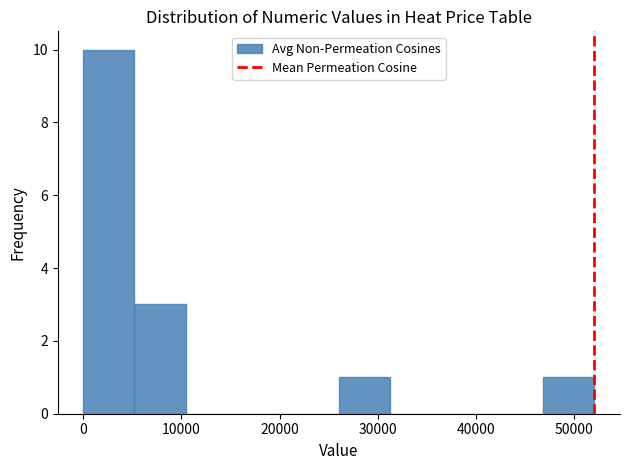

Reading left to right, transcribe this chart: for each bar, give the range it covers on the x-axis and its height. Neither the bar edges nor the heights are printed on the chart, so give them approximately, as read against the axes.

0 to 5000: 10
5000 to 10000: 3
10000 to 16000: 0
16000 to 21000: 0
21000 to 26000: 0
26000 to 31000: 1
31000 to 36000: 0
36000 to 42000: 0
42000 to 47000: 0
47000 to 52000: 1